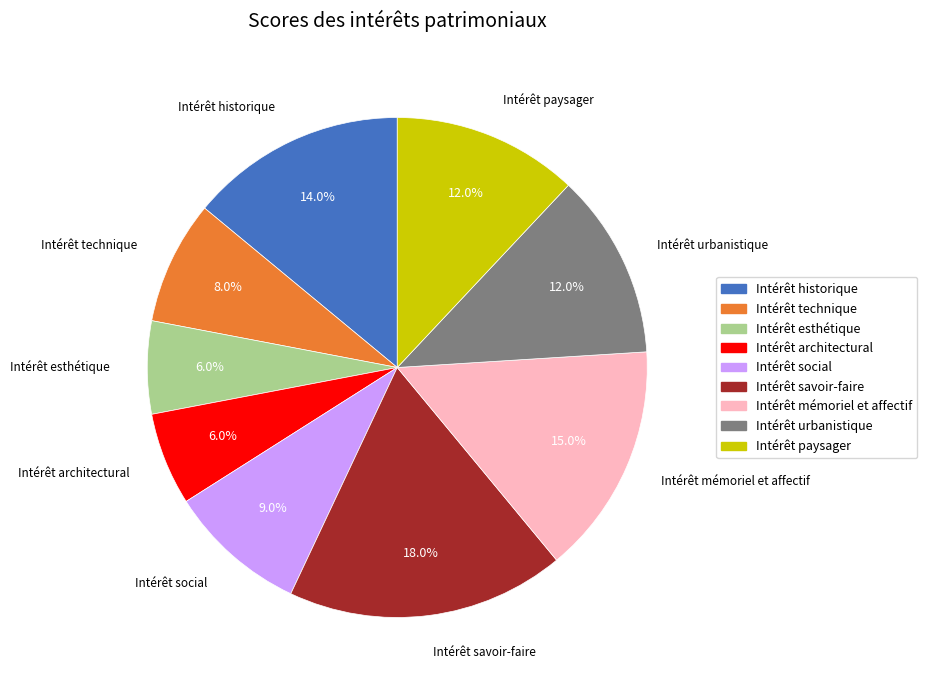

What percentage is NOT represented by Intérêt mémoriel et affectif?

85.0%